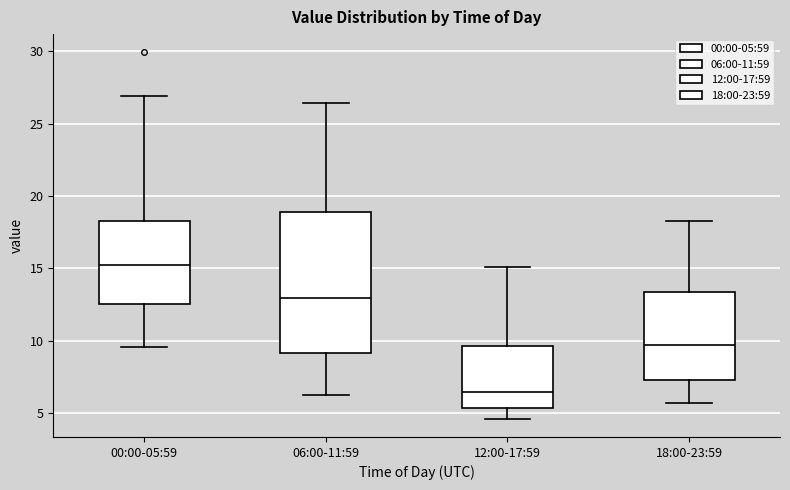

Reading left to right, read every box against the y-axis: the position of its median line, the range the box covers, and the ends of its whiskers. The values are not printed on the chart, so give them approximately, as read against the axis.

00:00-05:59: median 15.5, box 12.5 to 18.5, whiskers 9.5 to 27.0
06:00-11:59: median 13.0, box 9.0 to 19.0, whiskers 6.0 to 26.5
12:00-17:59: median 6.5, box 5.5 to 9.5, whiskers 4.5 to 15.0
18:00-23:59: median 9.5, box 7.5 to 13.5, whiskers 5.5 to 18.5